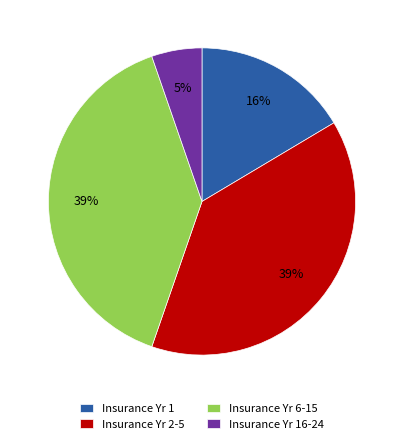

To the nearest percent, what portion does Insurance Yr 2-5 represent?

39%